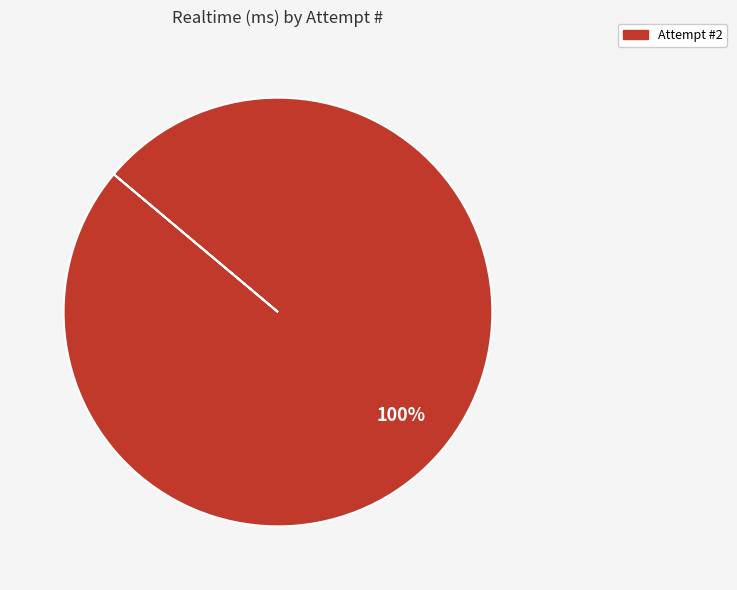

How many slices are in this pie chart?

1